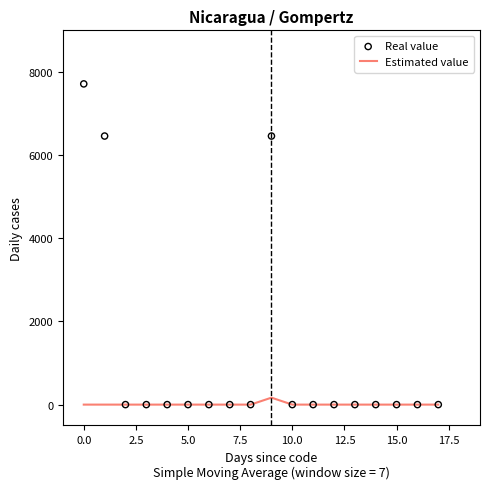

Which series reaches the maximum Y coordinate?

Real value